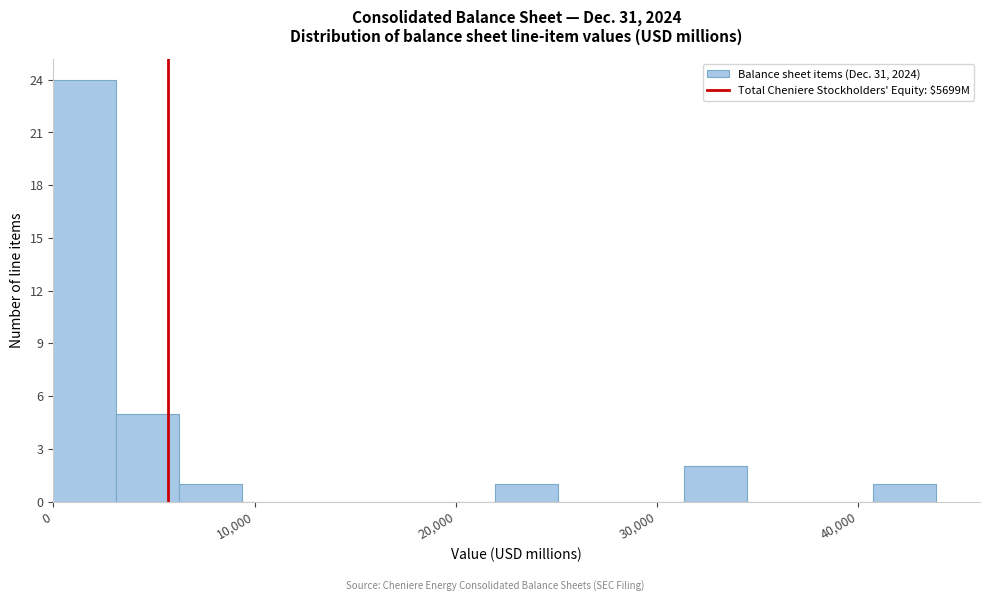

Read against the x-axis, roughly where is the centre of the tallest bar?

2000